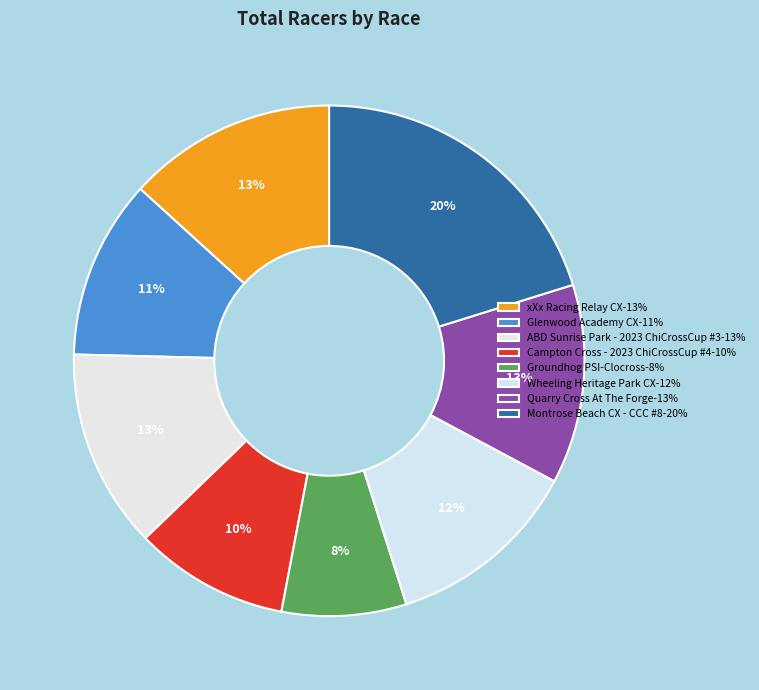

True or false: Campton Cross - 2023 ChiCrossCup #4 accounts for 1% of the total.

False